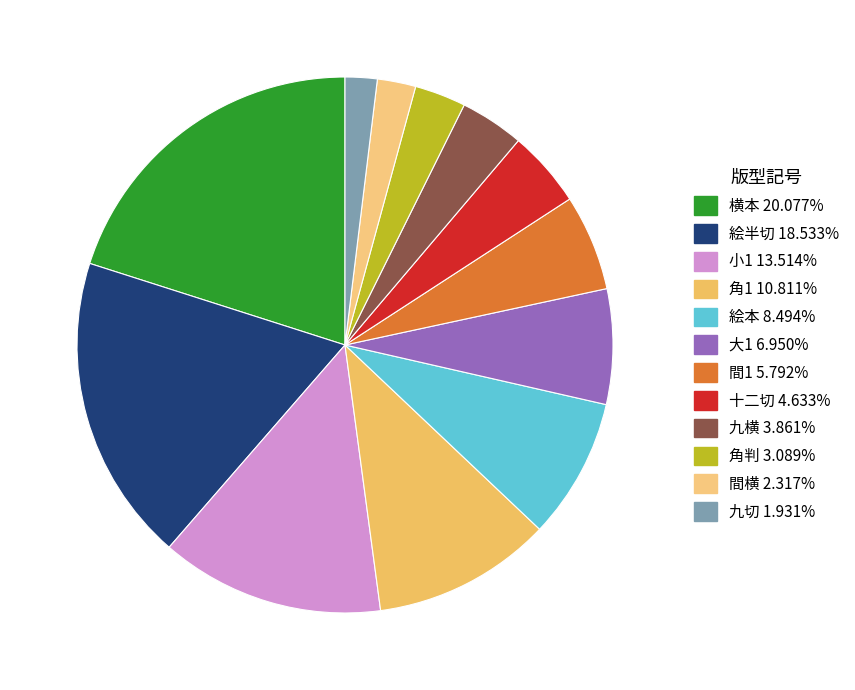

Which slice is the largest?

横本